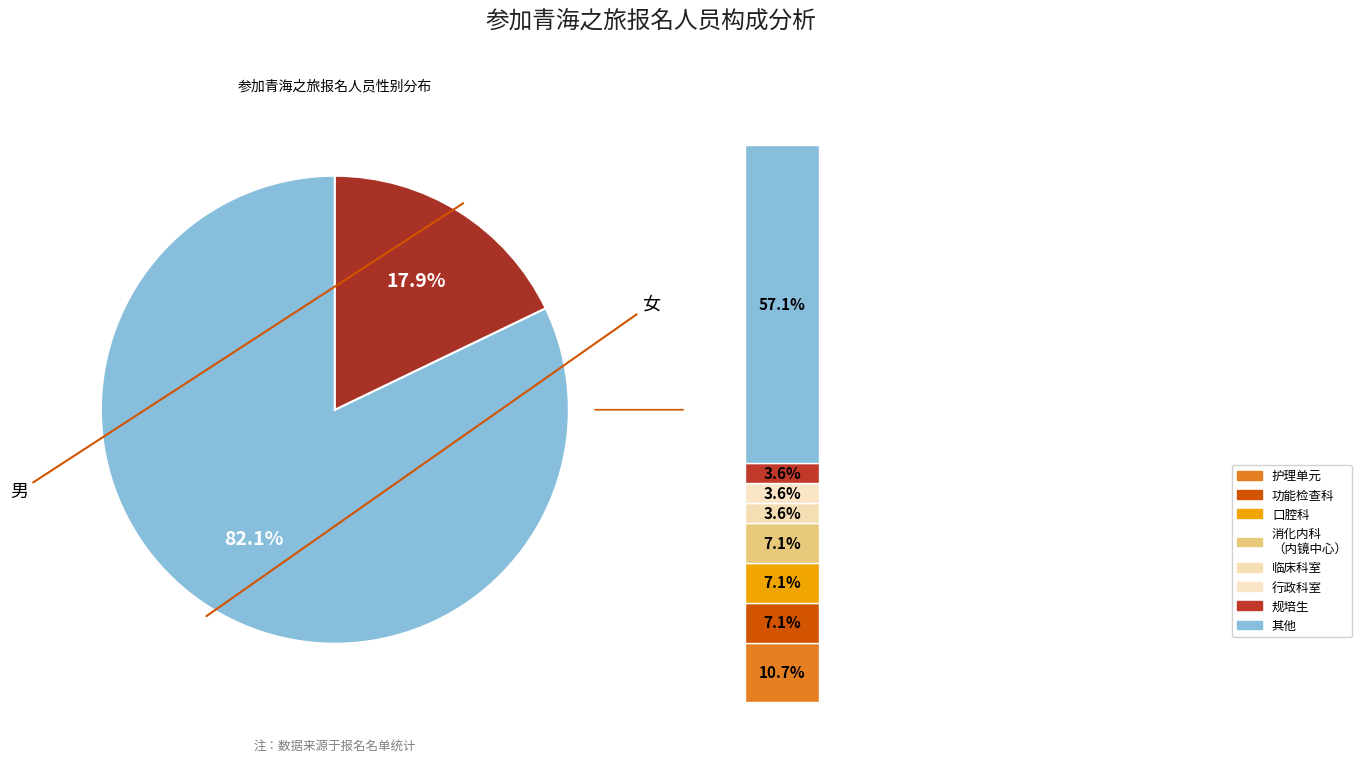

Between 男 and 女, which is larger?

女